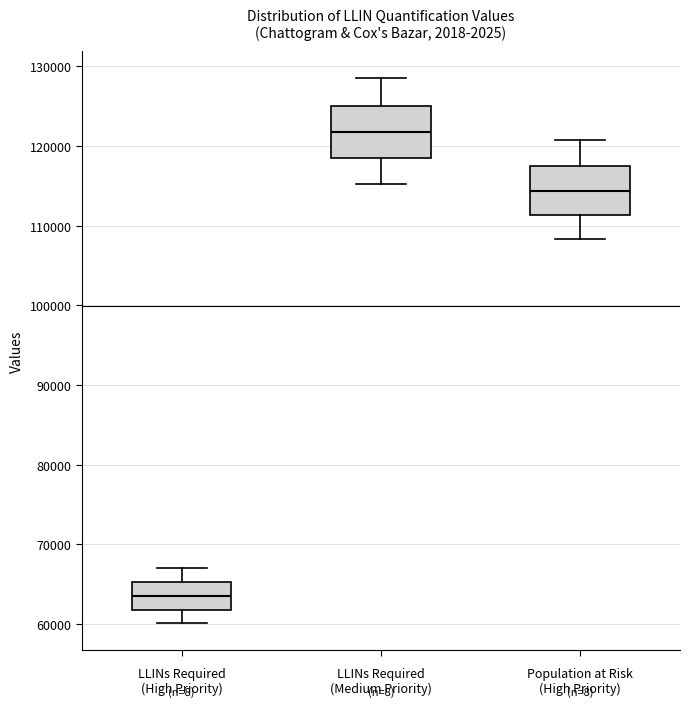

Reading left to right, transcribe this box plot: for each box, give where its median line is, the range the box spans, and where its two whiskers end, as read against the y-axis. The values are not printed on the chart, so give them approximately, as read against the axis.

LLINs Required (High Priority): median 64000, box 62000 to 65000, whiskers 60000 to 67000
LLINs Required (Medium Priority): median 122000, box 118000 to 125000, whiskers 115000 to 128000
Population at Risk (High Priority): median 114000, box 111000 to 117000, whiskers 108000 to 121000